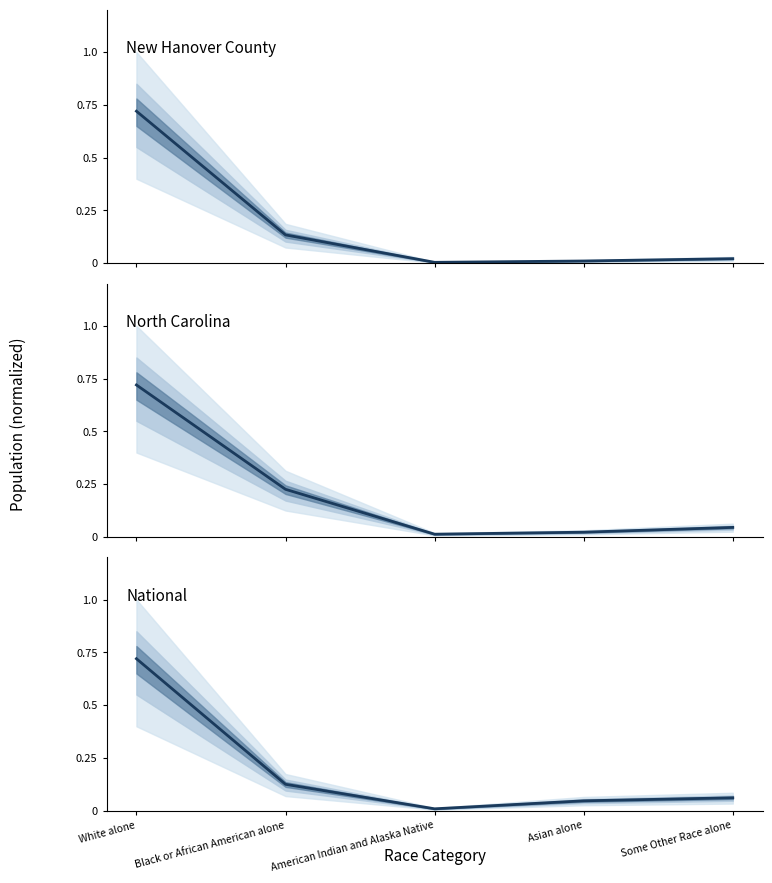

Is the value of National at Asian alone greater than the value of New Hanover County at Black or African American alone?

No